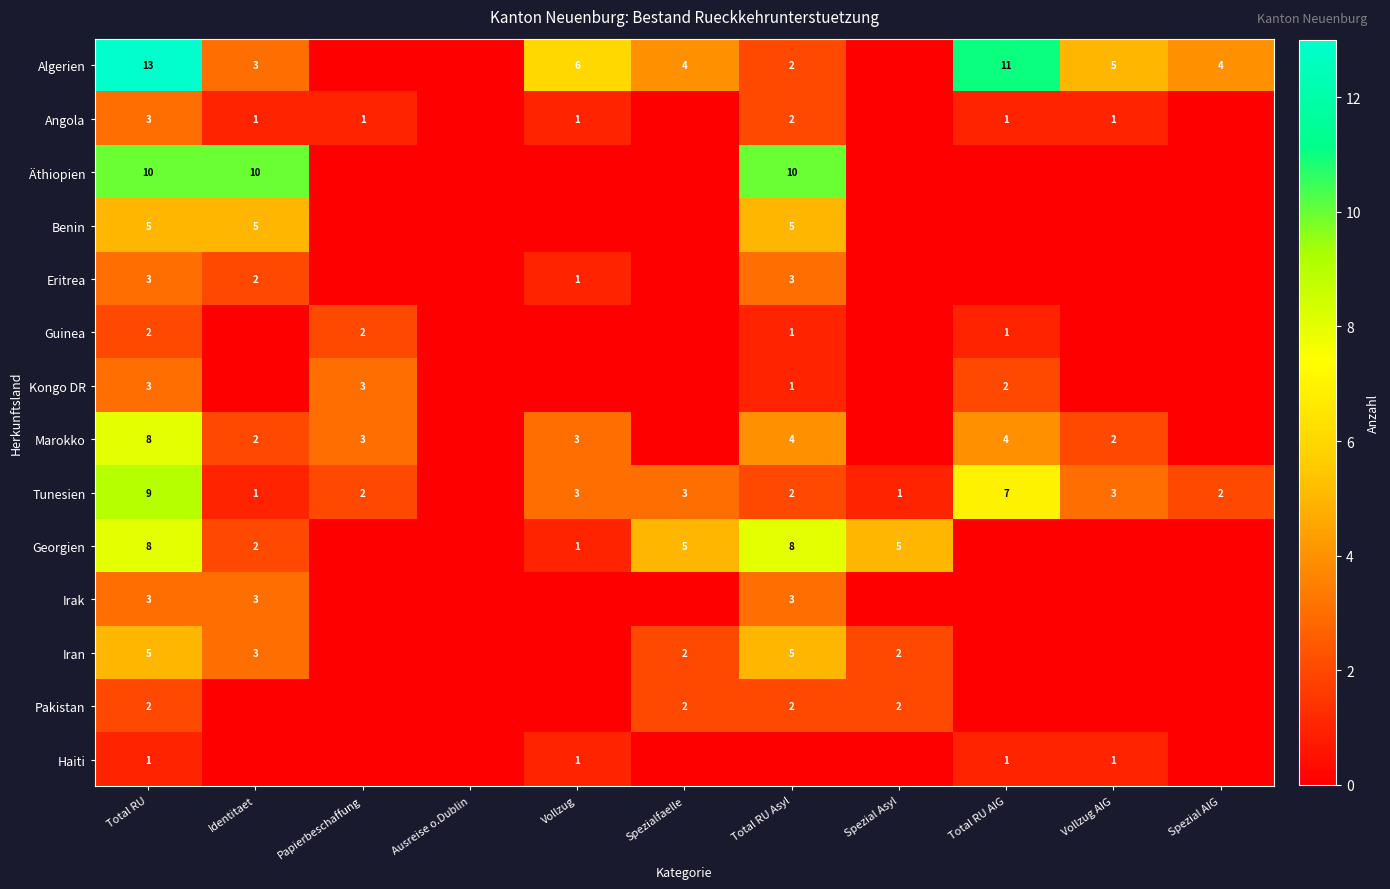

Is it true that Kongo DR equals 3 at Total RU?

True